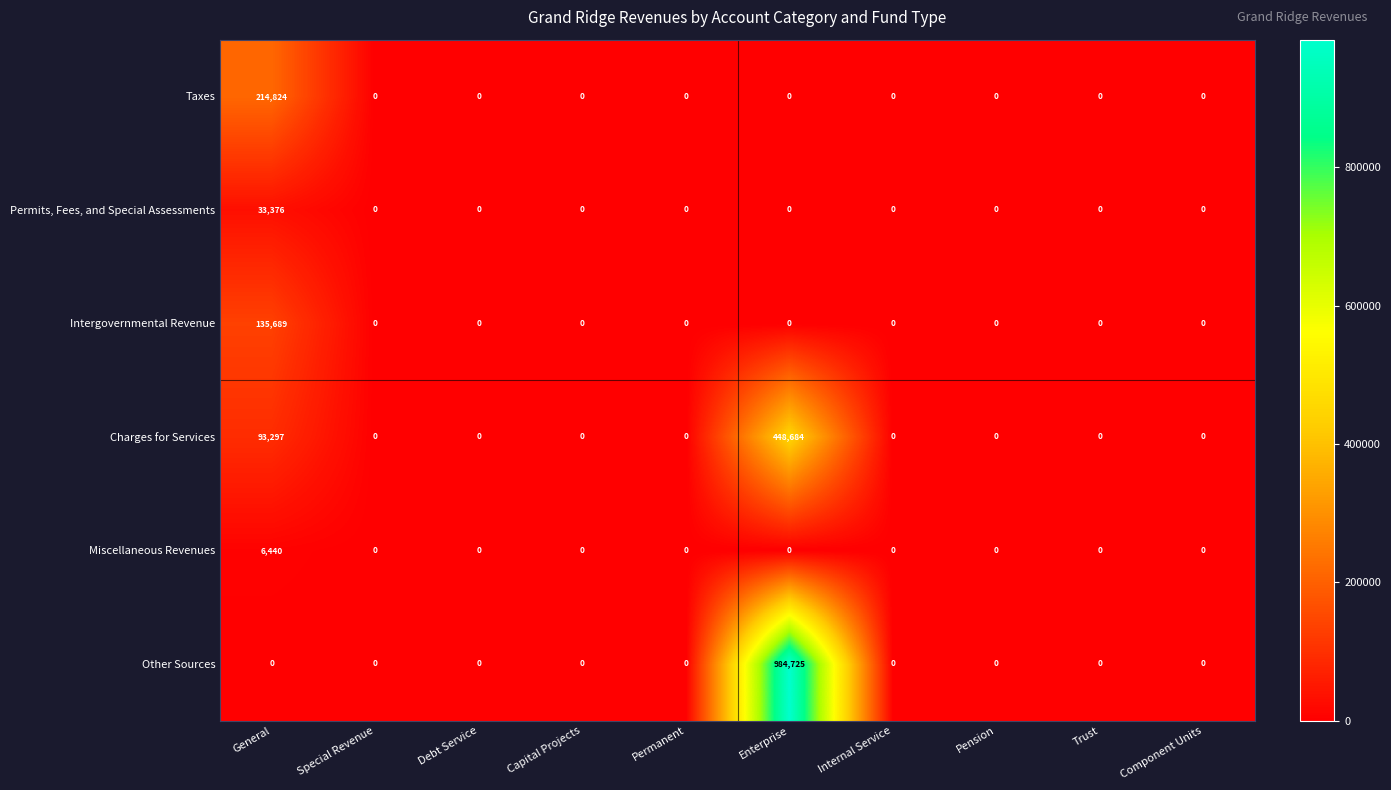

List the series in order of their peak value, lowest first.

Miscellaneous Revenues, Permits, Fees, and Special Assessments, Intergovernmental Revenue, Taxes, Charges for Services, Other Sources